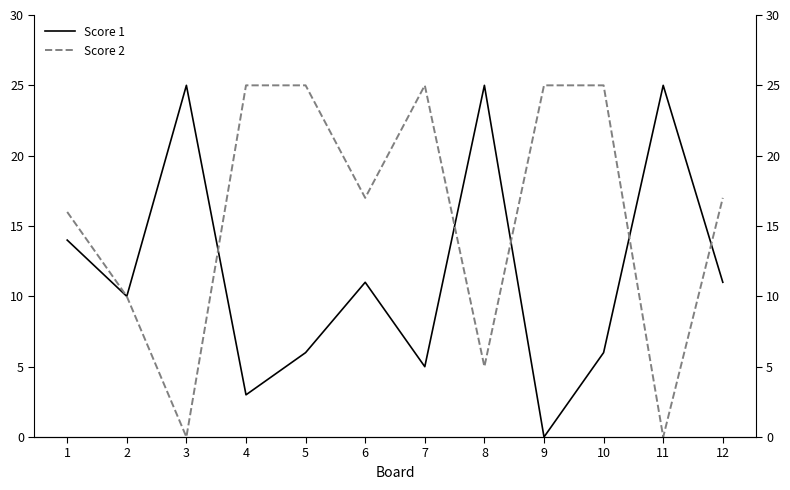

Read the Score 1 value at 3.

25